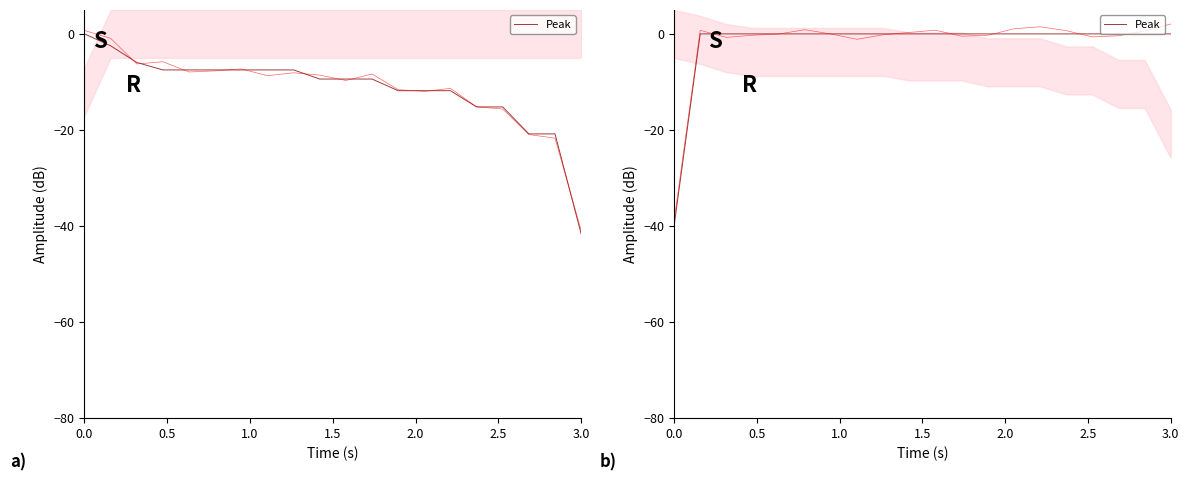

Does the chart have visible grid lines?

No